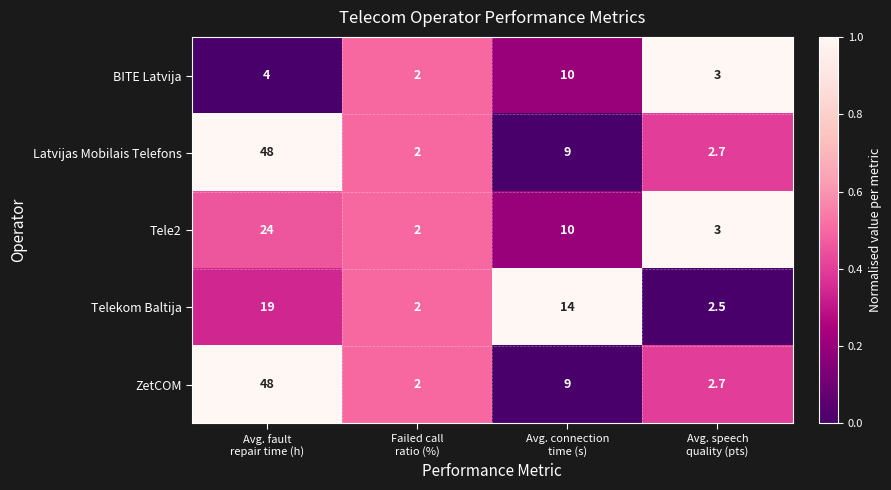

What is the sum of all ZetCOM values?

61.7